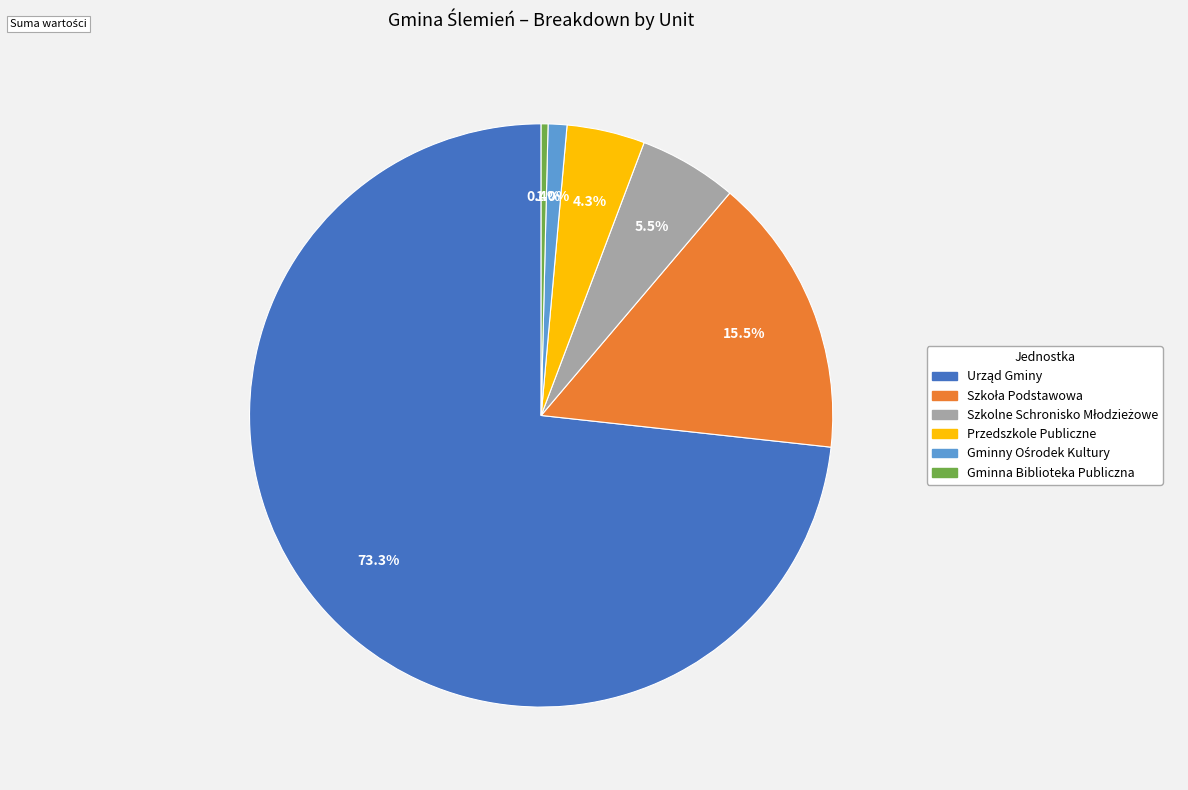

What is the total percentage of Gminna Biblioteka Publiczna and Przedszkole Publiczne?

4.7%